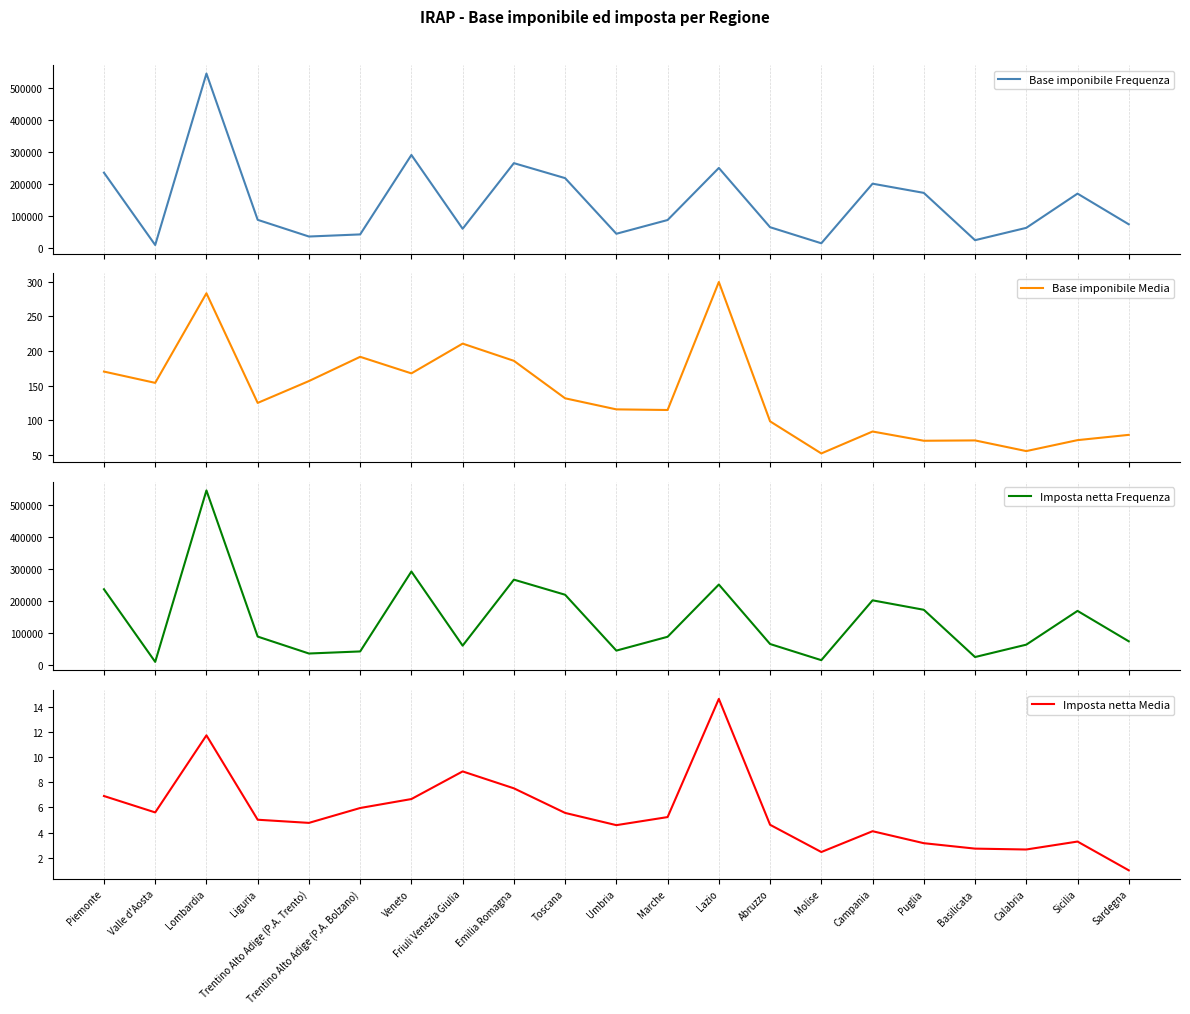

At which label does Imposta netta Media reach its minimum?

Sardegna